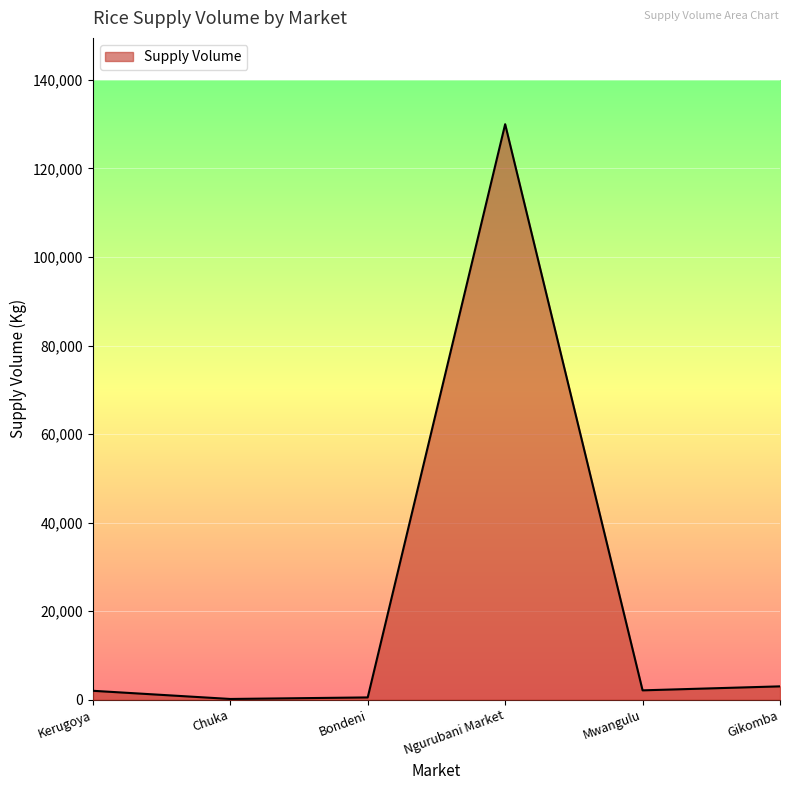

How many lines are shown in the chart?

1